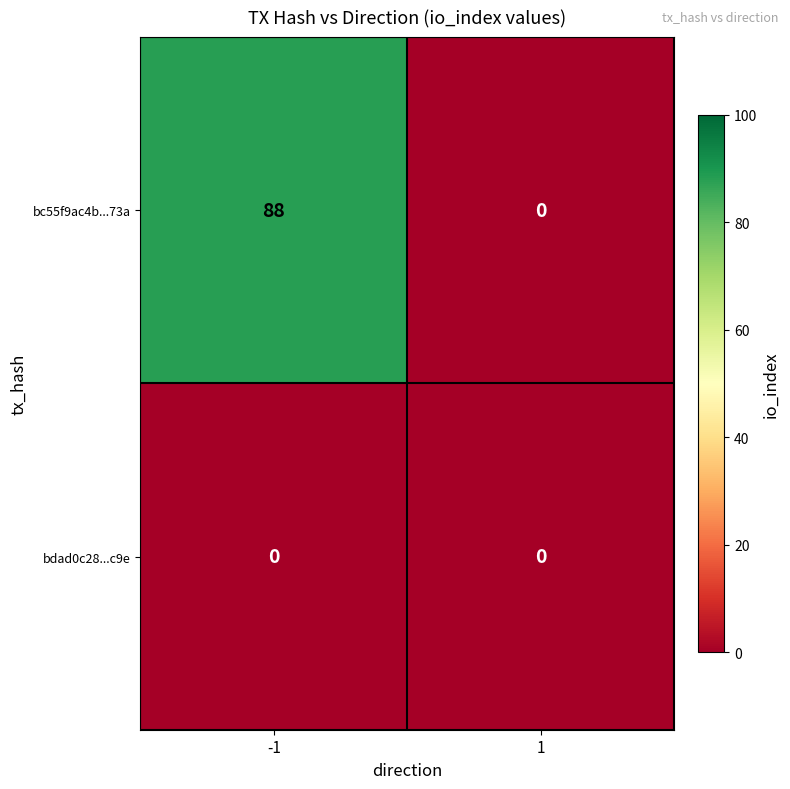

Reading right to left, extract all data points from this chart.

bc55f9ac4b...73a: 0	88
bdad0c28...c9e: 0	0